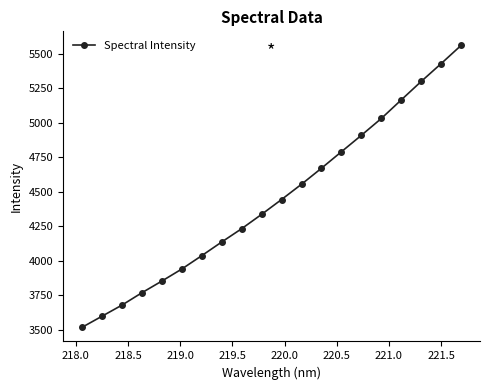

What is the greatest value displayed?

5561.1